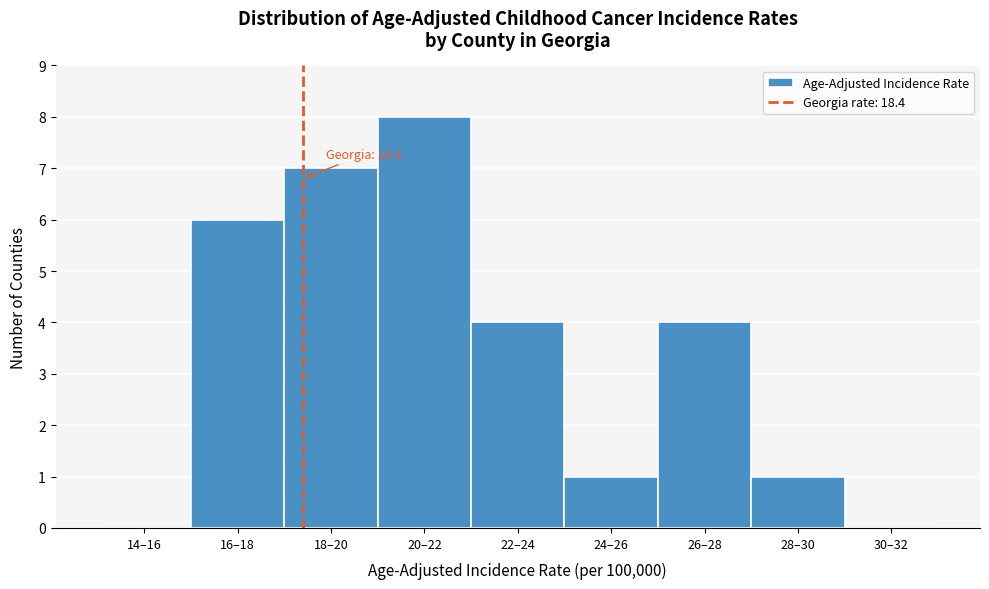

Reading left to right, list all the values displayed in this chart.

14–16=0	16–18=6	18–20=7	20–22=8	22–24=4	24–26=1	26–28=4	28–30=1	30–32=0